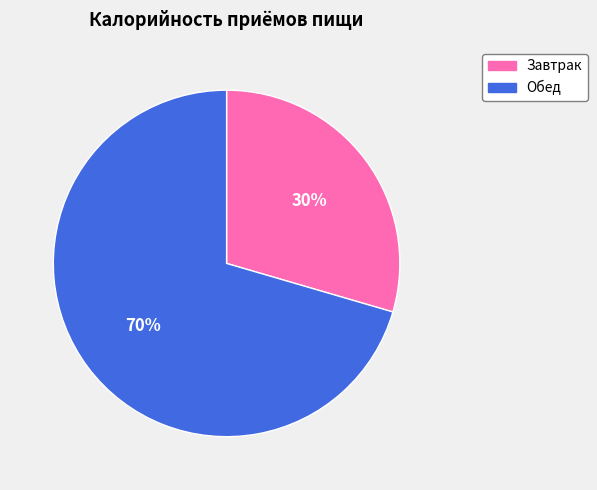

Which category has the biggest portion of the pie?

Обед